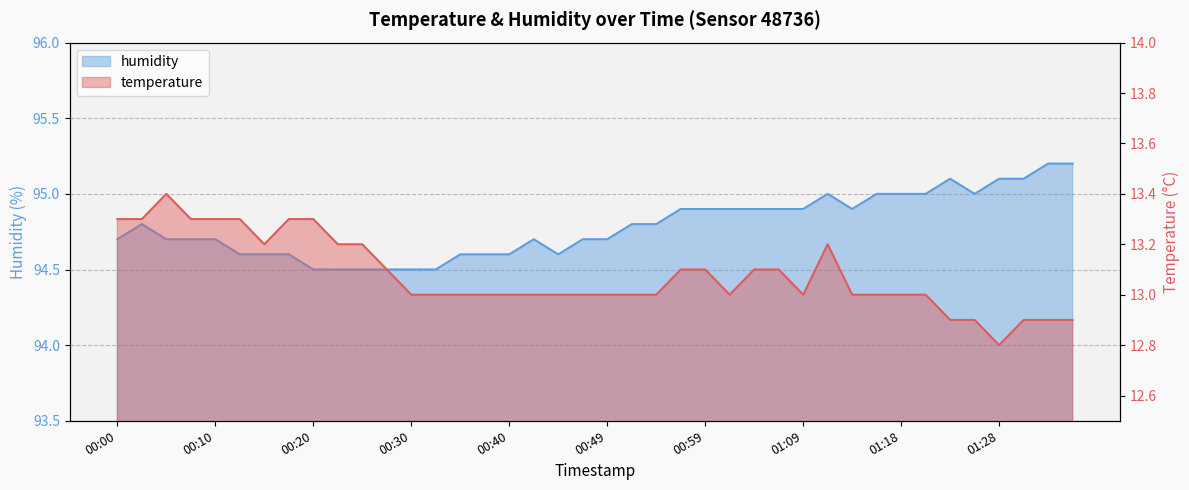

List the series in order of their peak value, highest first.

humidity, temperature